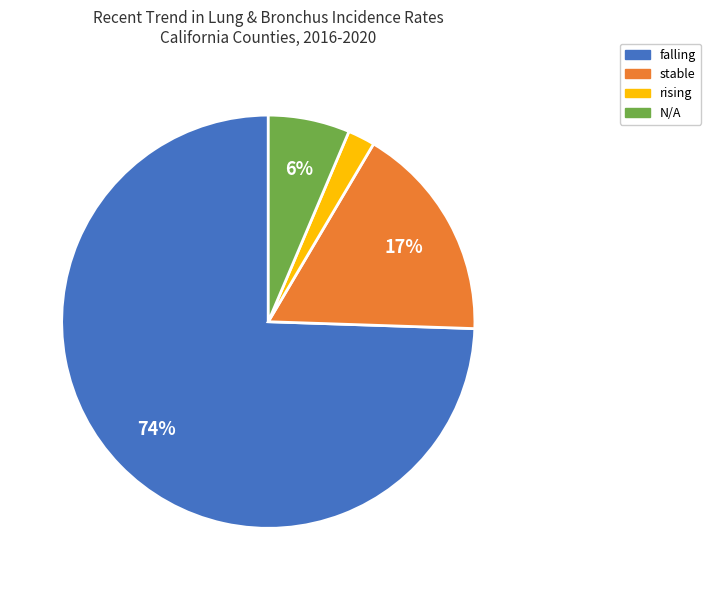

Which slice is the smallest?

rising